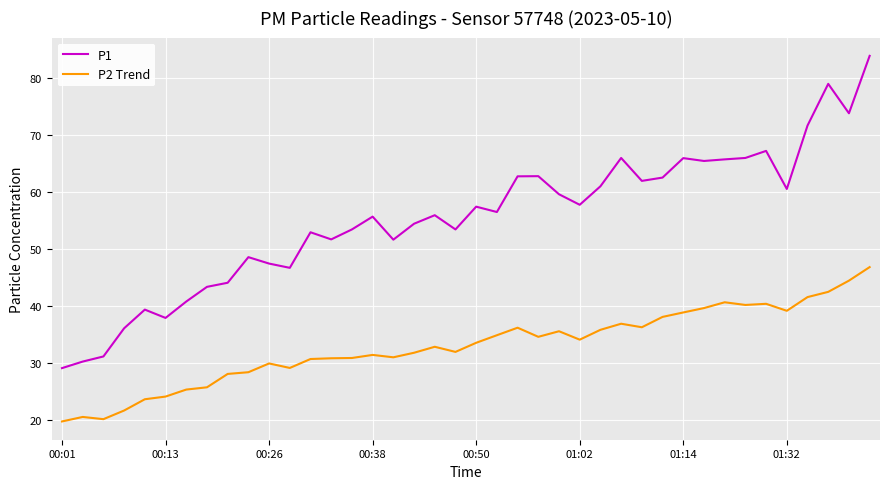

What is the minimum value for P2 Trend?

19.7